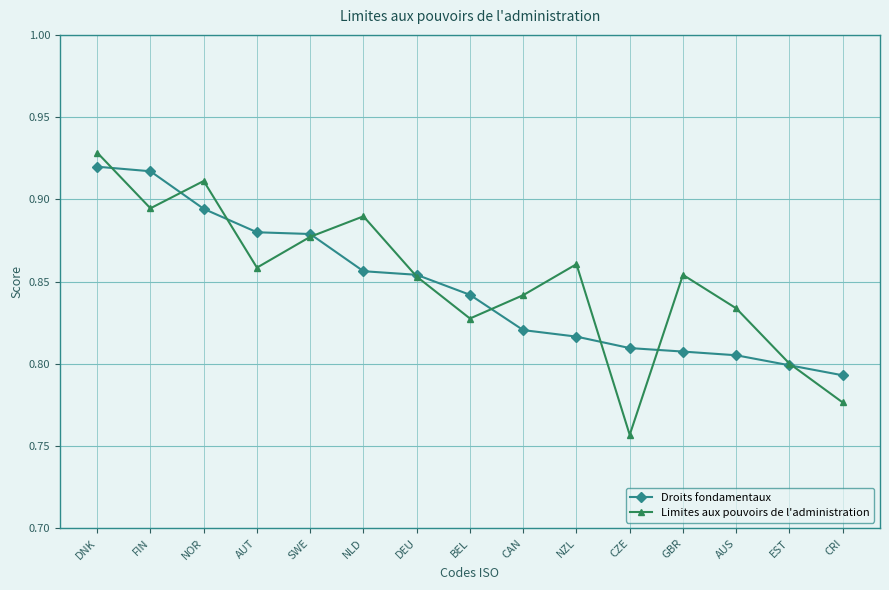

How many Droits fondamentaux values are between 0 and 1?

15